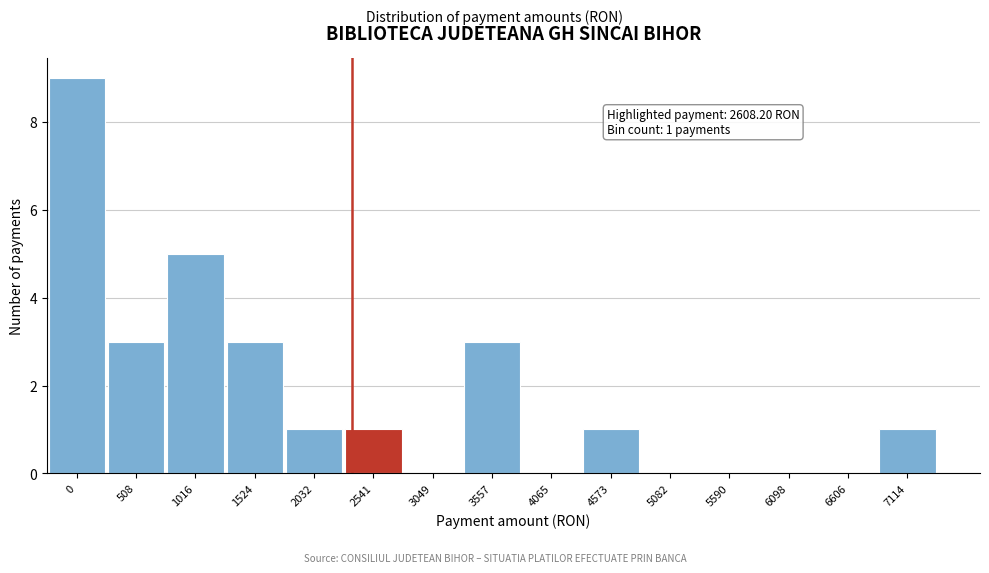

Reading right to left, extract all data points from this chart.

7114=1	6606=0	6098=0	5590=0	5082=0	4573=1	4065=0	3557=3	3049=0	2541=1	2032=1	1524=3	1016=5	508=3	0=9